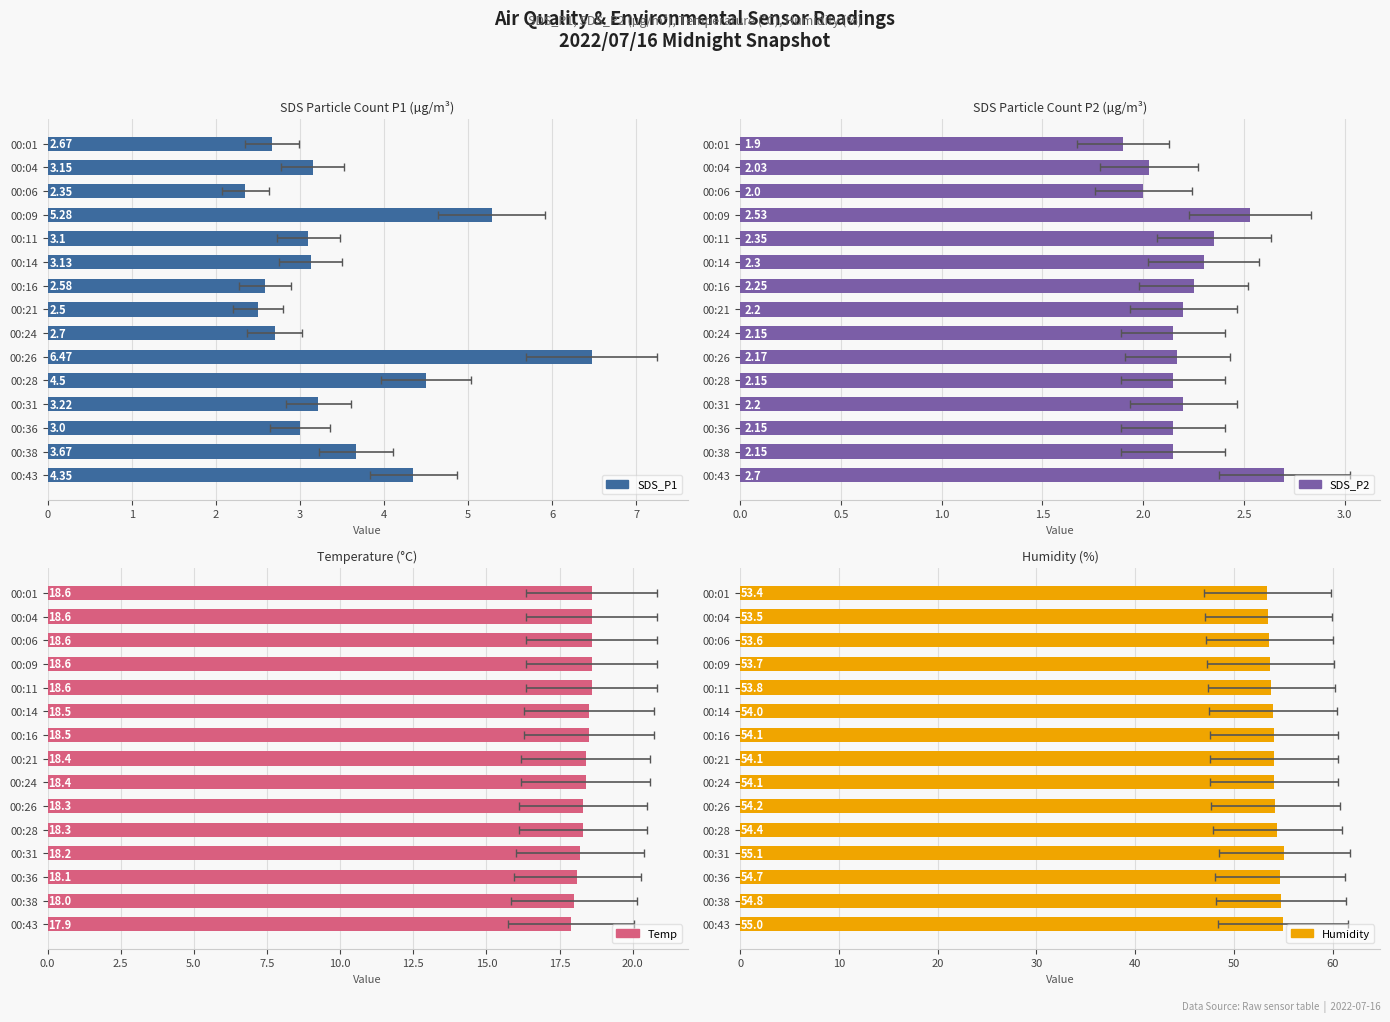

What is the value of the SDS_P1 bar at the 11th from the left?

4.5